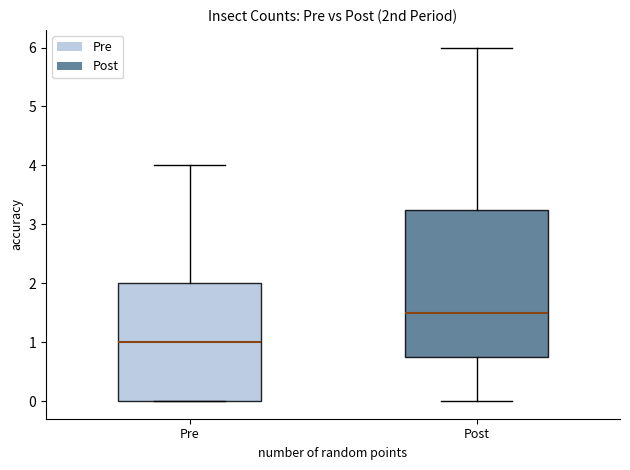

Which box has the highest median line?

Post